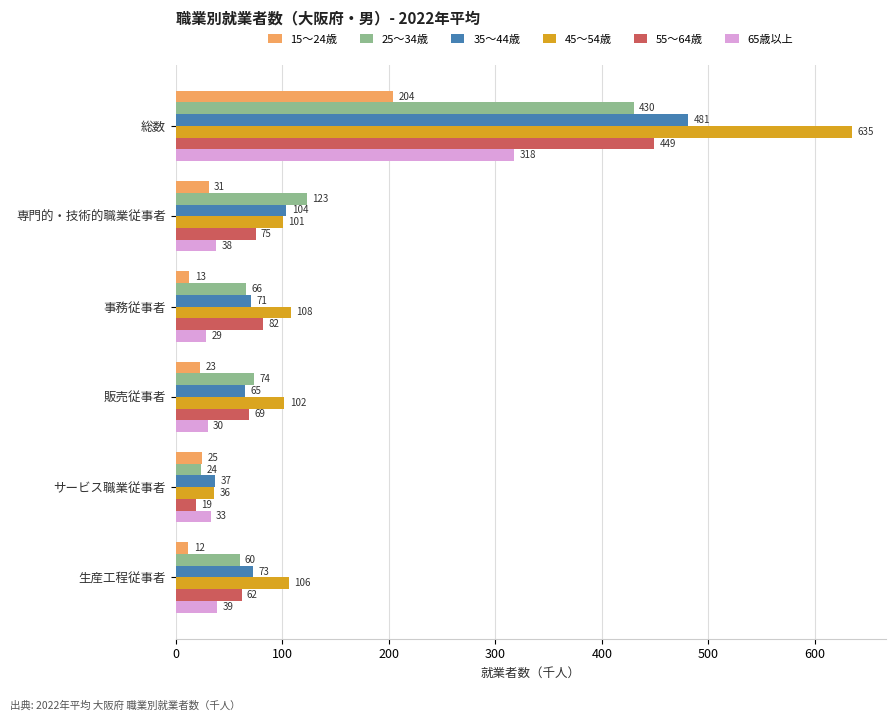

Rank the series at 生産工程従事者 from highest to lowest value.

45～54歳, 35～44歳, 55～64歳, 25～34歳, 65歳以上, 15～24歳